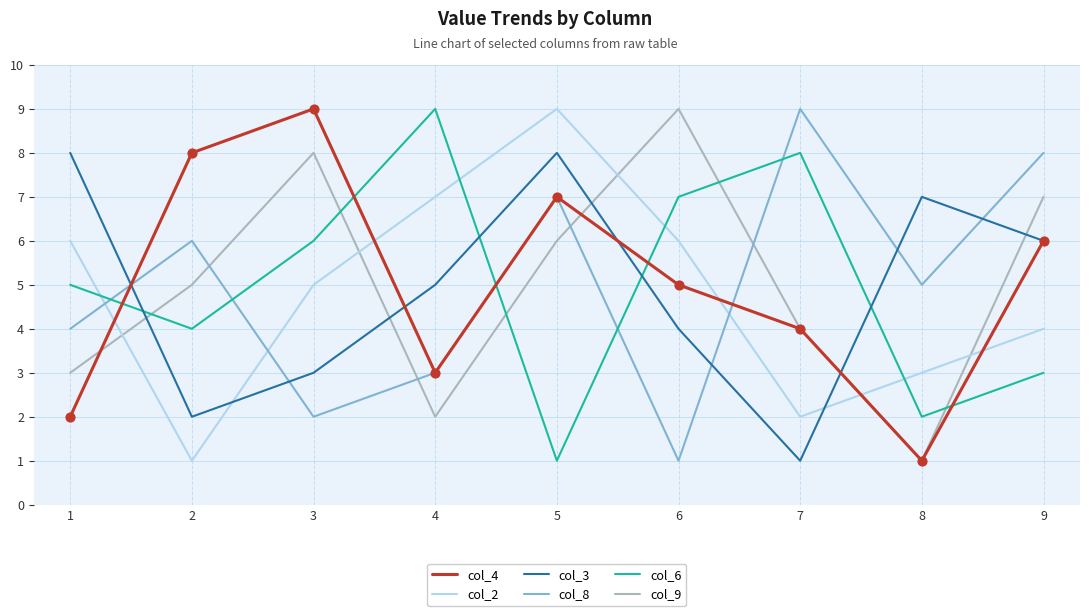

What is the total value across all series at 9?

34